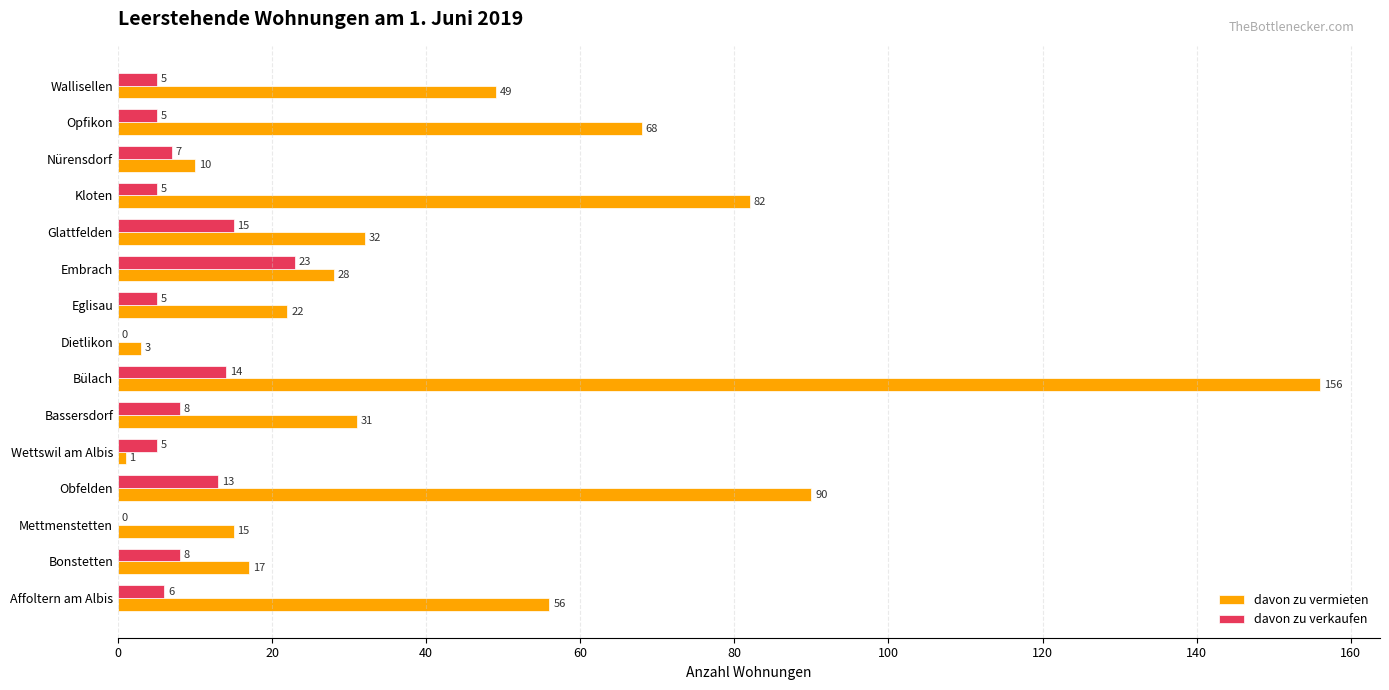

At which category is the sum across all series the highest?

Bülach